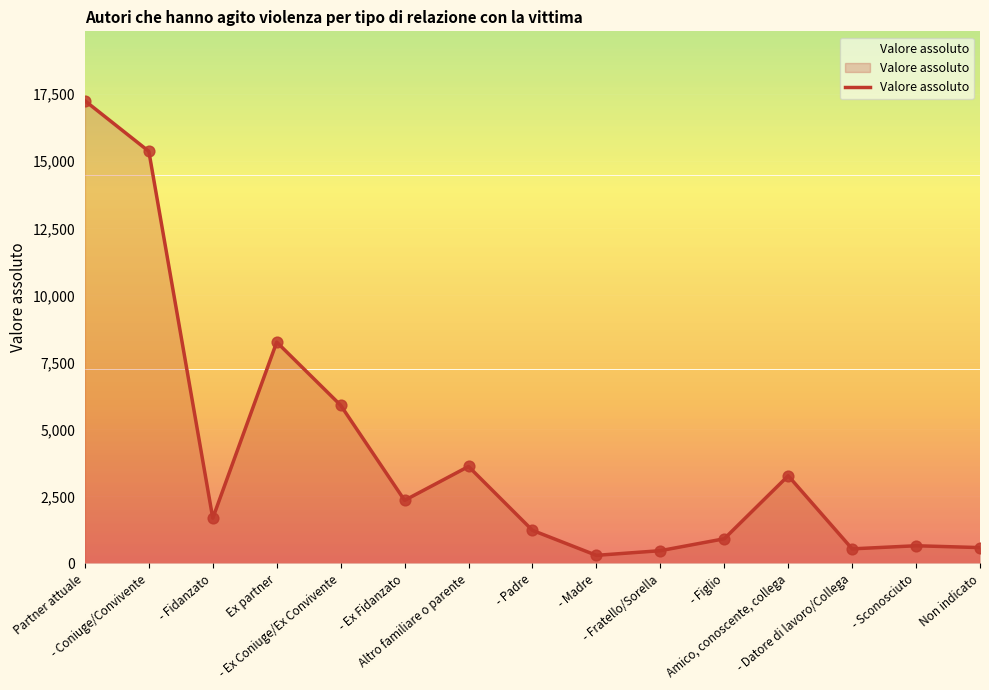

What is the ratio of the value at Non indicato to the value at - Ex Fidanzato?

0.3